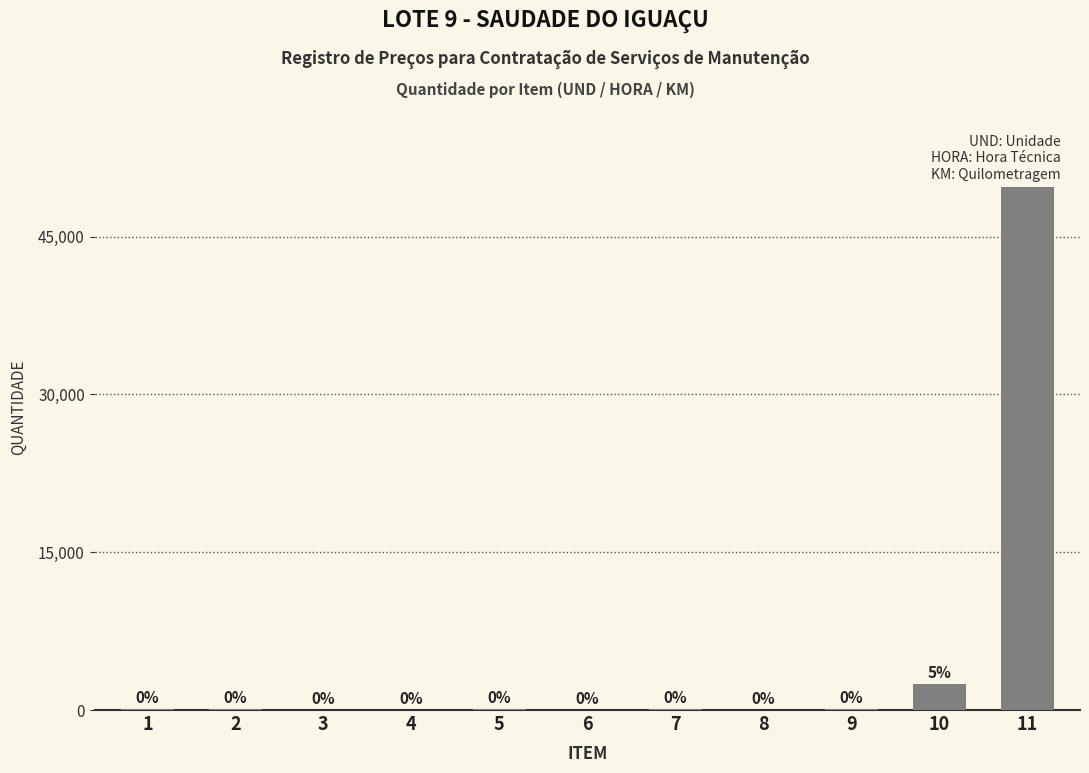

Which category has the lowest value across all series?

6